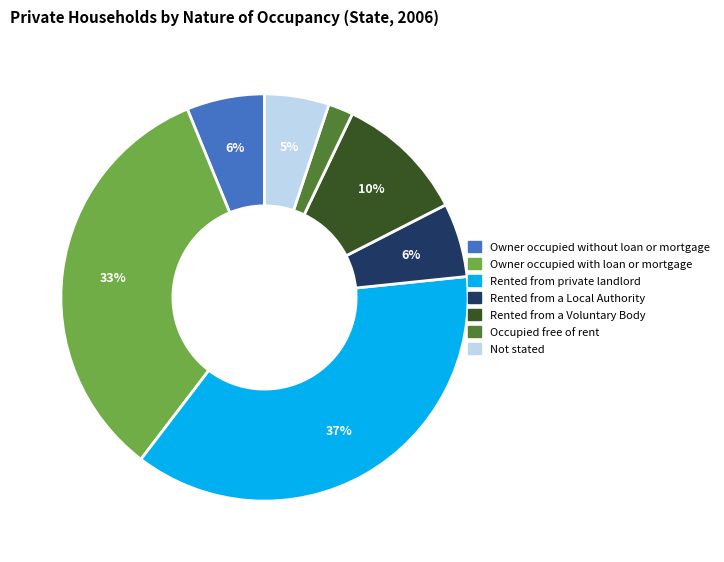

Count the number of slices in the pie.

7